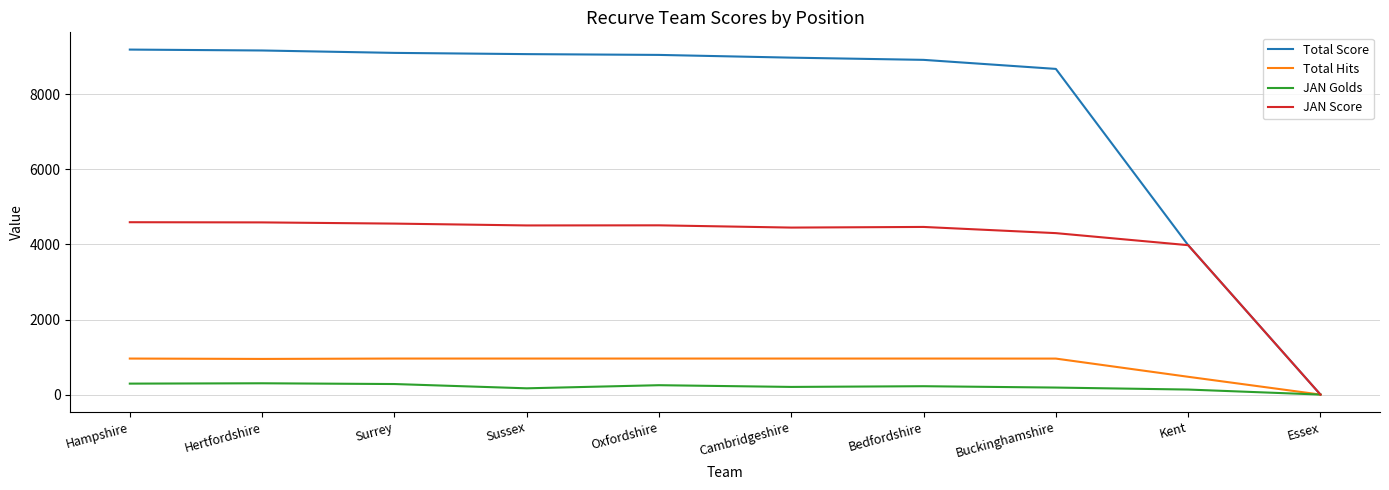

Is it true that JAN Score equals -2847 at Essex?

False